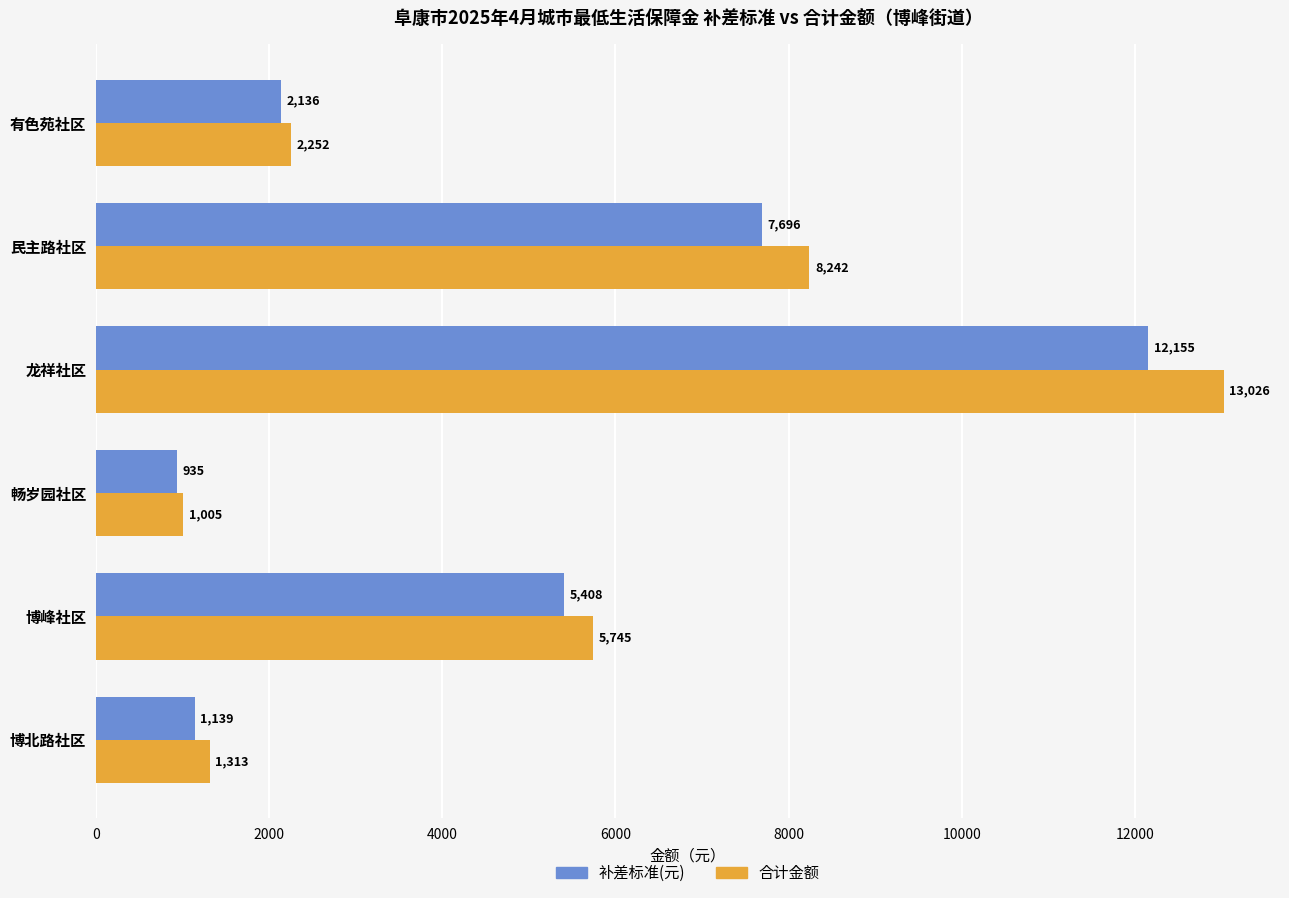

True or false: 补差标准(元) has a value of 2136 at 有色苑社区.

True